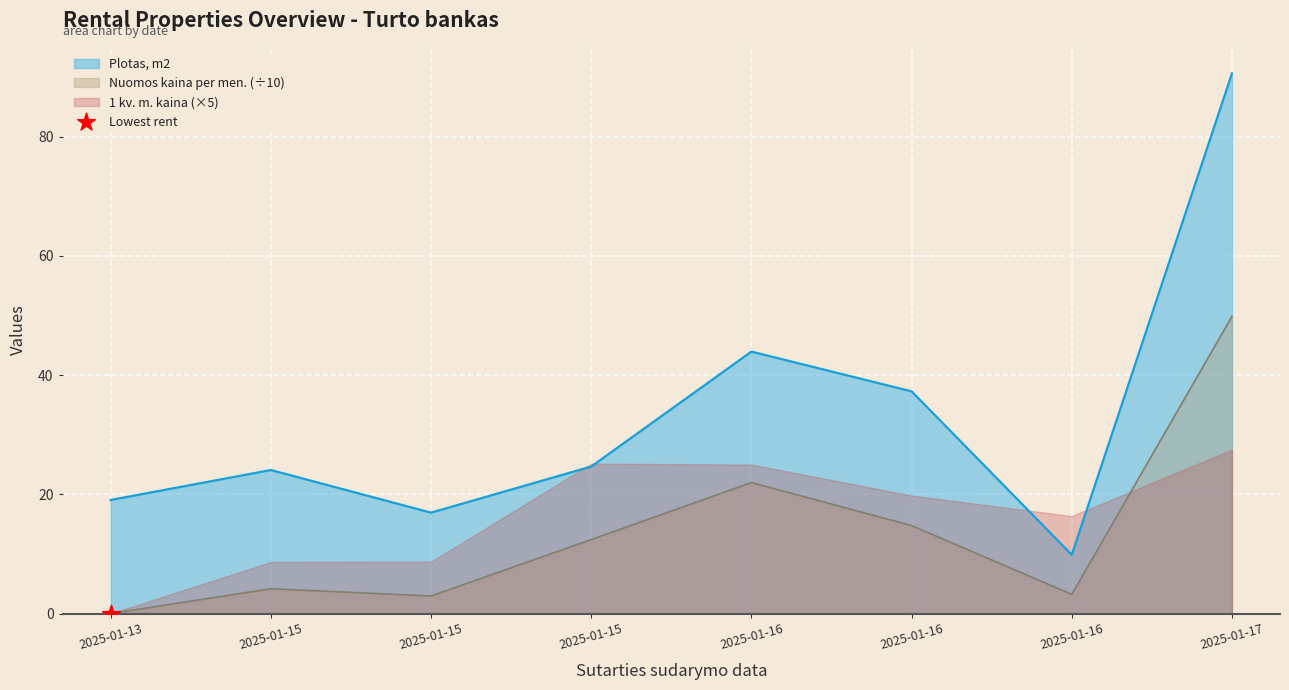

At how many categories does at least one series exceed 89?

1